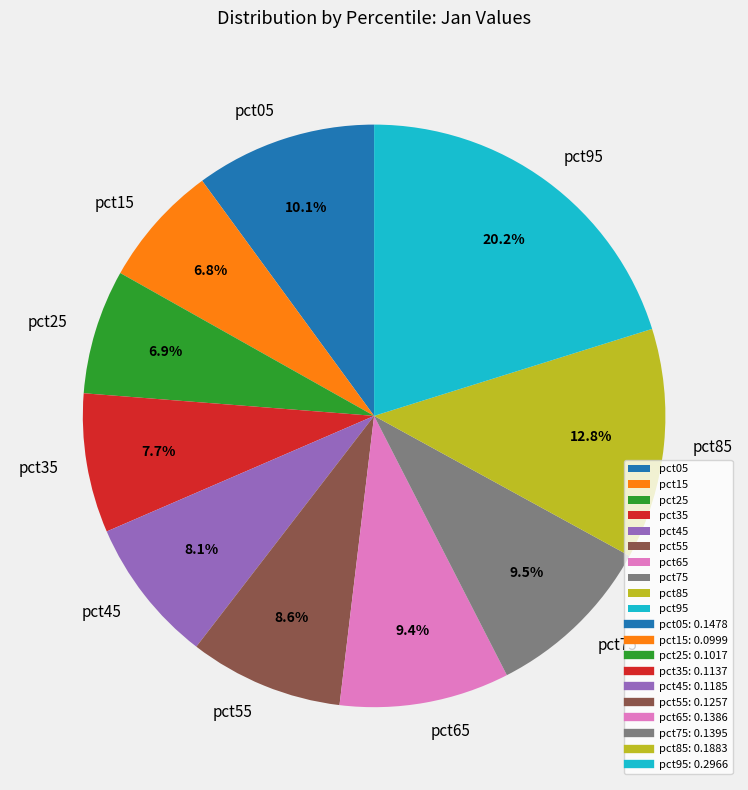

Which category has the biggest portion of the pie?

pct95